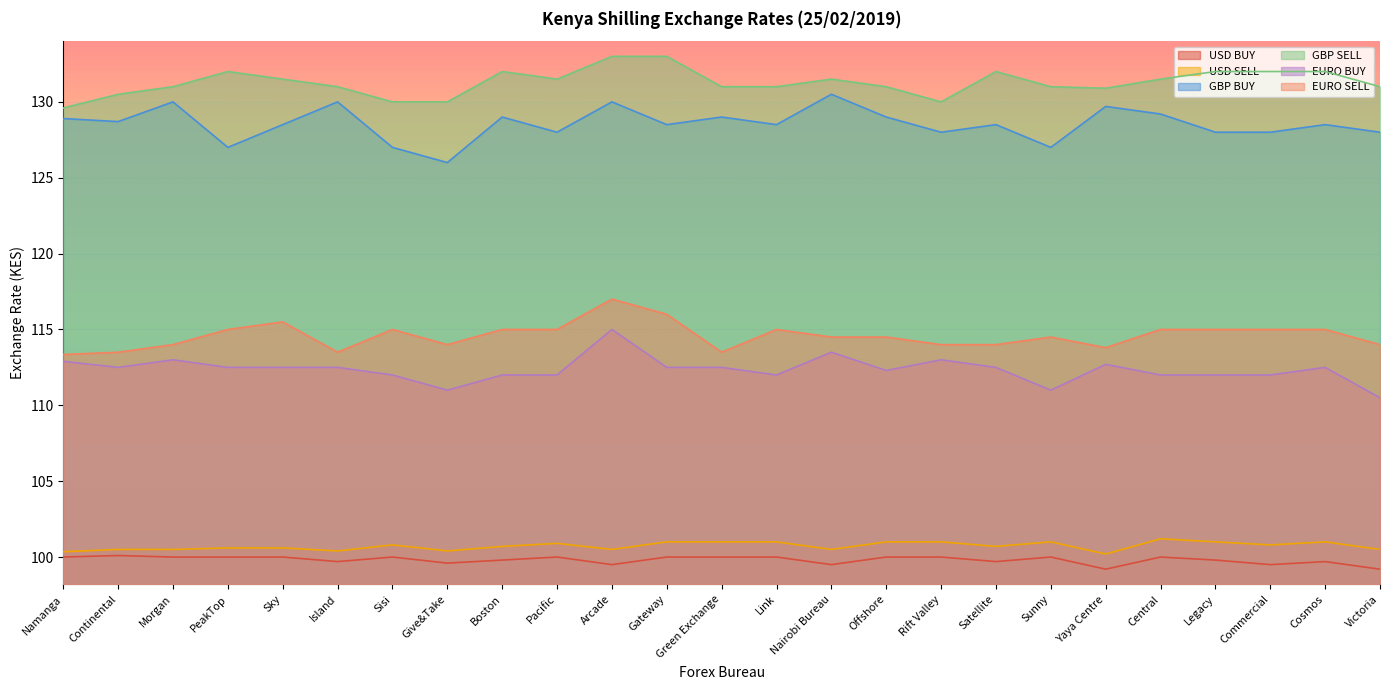

What is the label of the 19th point from the left?

Sunny